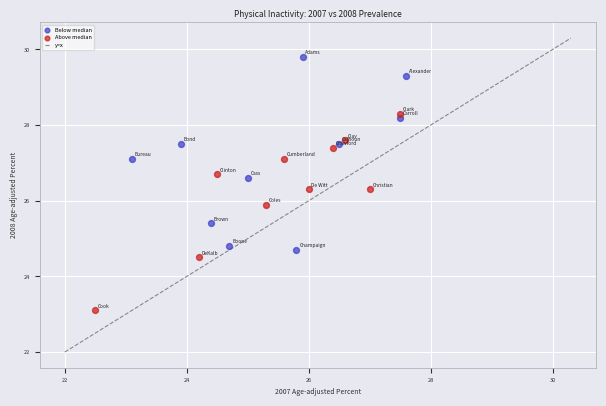

Which series contains the highest Y value?

Below median